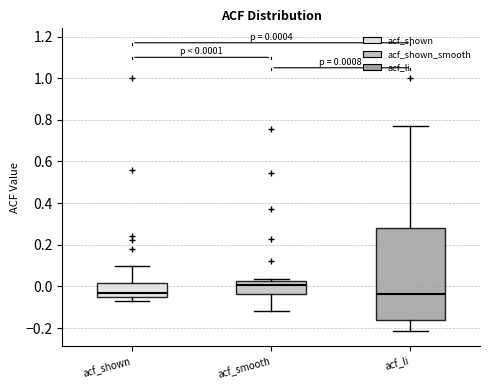

Comparing the boxes themselves (not the whiskers), which one is the tallest?

acf_li